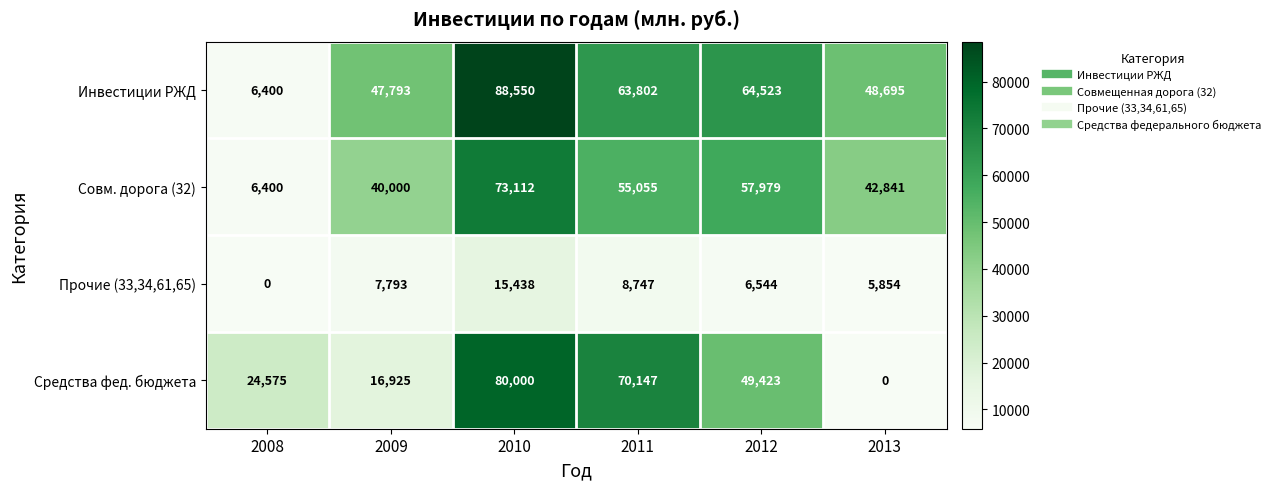

What is the difference between the highest and lowest values at 2012?

57979